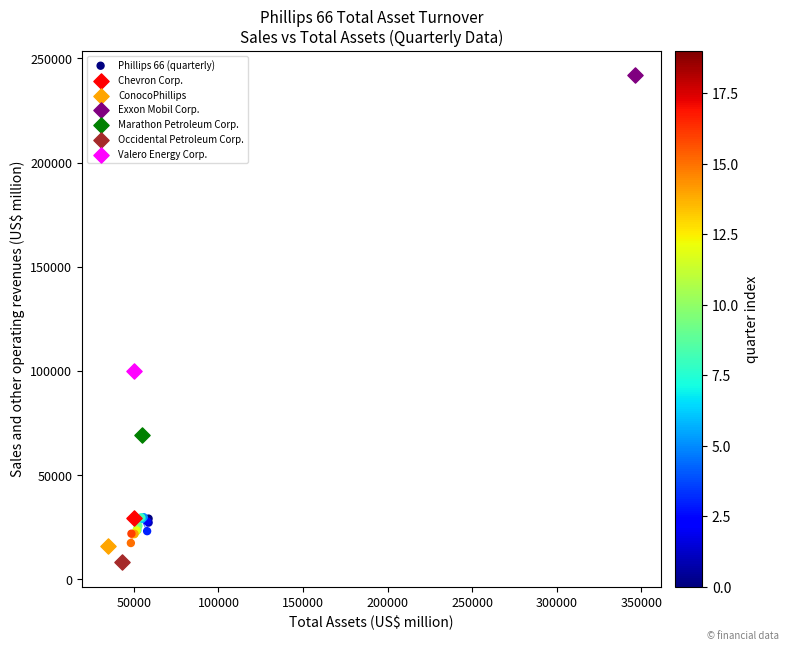

What are all the series names shown in the legend?

Phillips 66 (quarterly), Chevron Corp., ConocoPhillips, Exxon Mobil Corp., Marathon Petroleum Corp., Occidental Petroleum Corp., Valero Energy Corp.